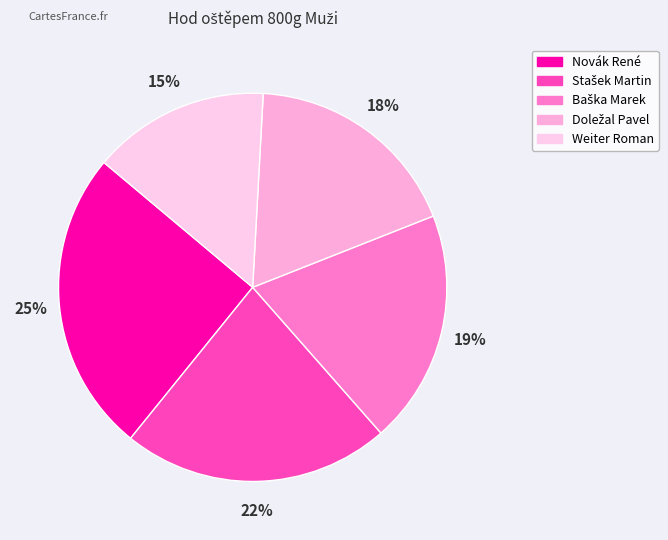

How many segments does this pie chart have?

5